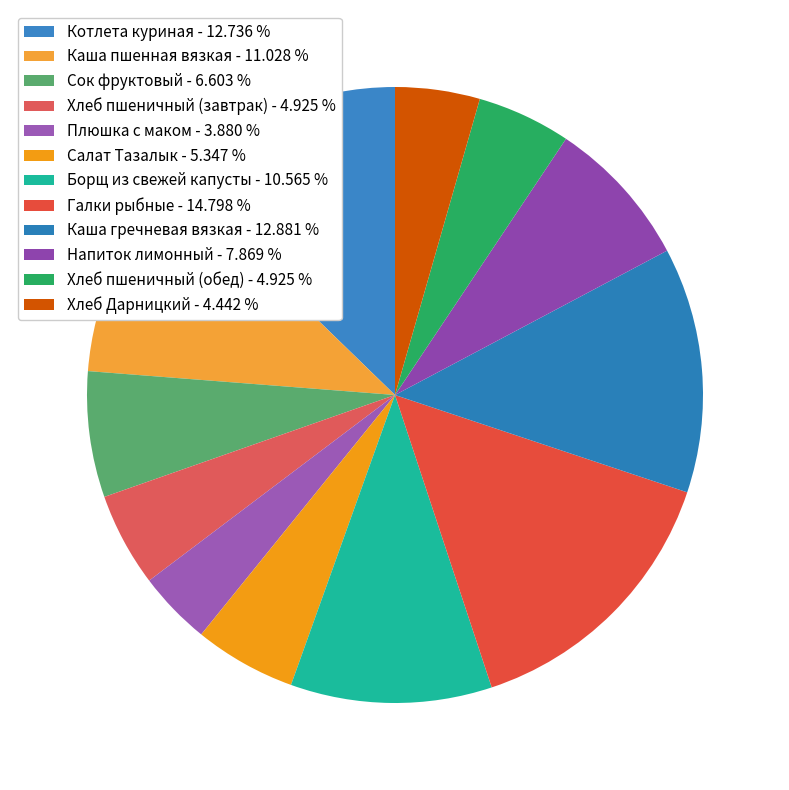

What is the ratio of the value at Борщ из свежей капусты to the value at Хлеб Дарницкий?

2.4